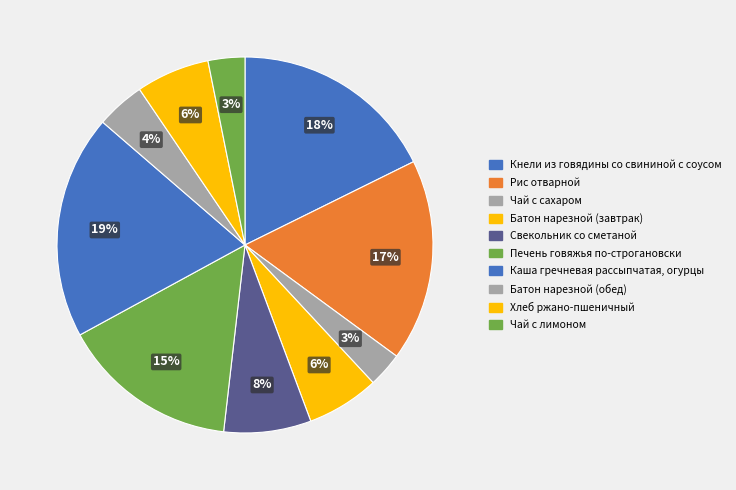

Does Чай с лимоном account for over 50% of the chart?

No